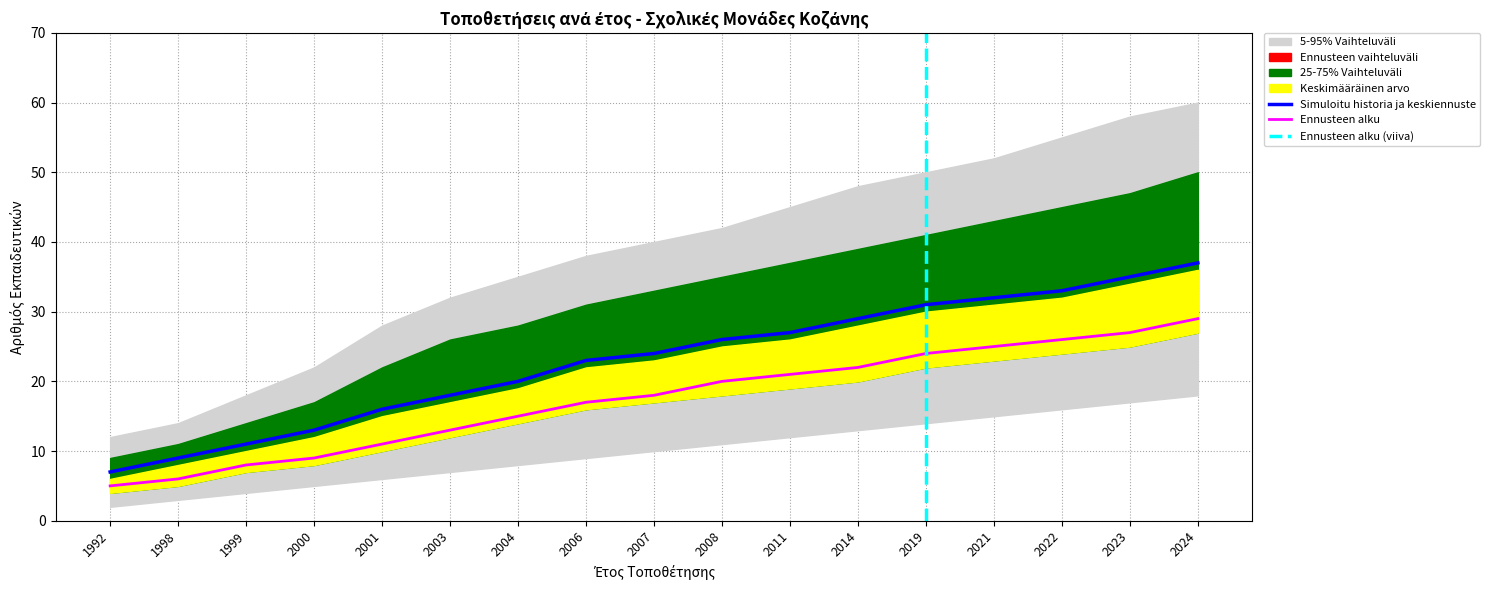

Where is Ennusteen alku nearest to the value 17?

2006